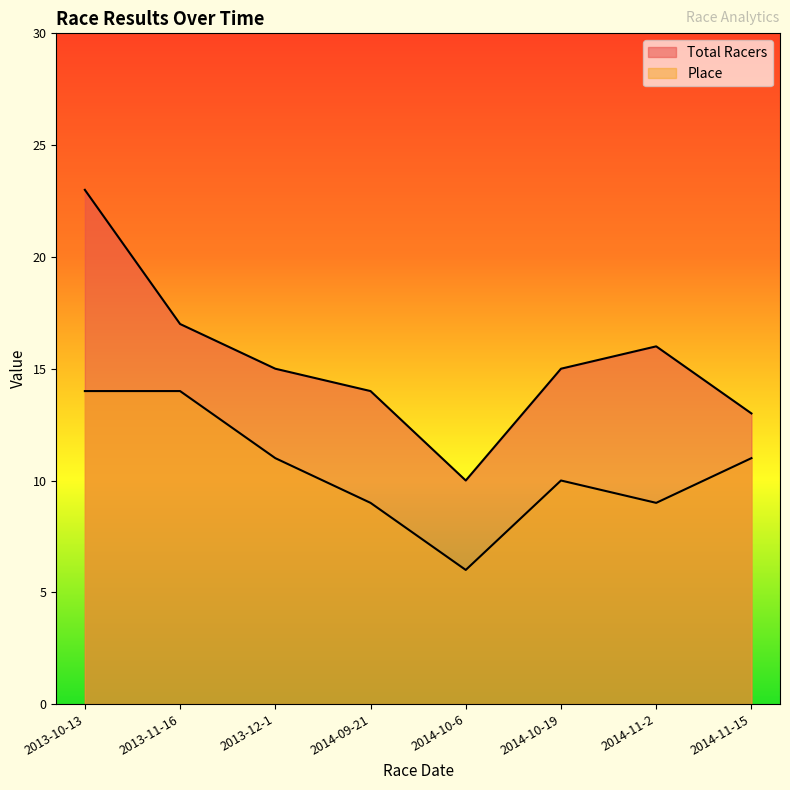

Reading right to left, what are all the values shown in this chart?

Total Racers: 2014-11-15=13	2014-11-2=16	2014-10-19=15	2014-10-6=10	2014-09-21=14	2013-12-1=15	2013-11-16=17	2013-10-13=23
Place: 2014-11-15=11	2014-11-2=9	2014-10-19=10	2014-10-6=6	2014-09-21=9	2013-12-1=11	2013-11-16=14	2013-10-13=14